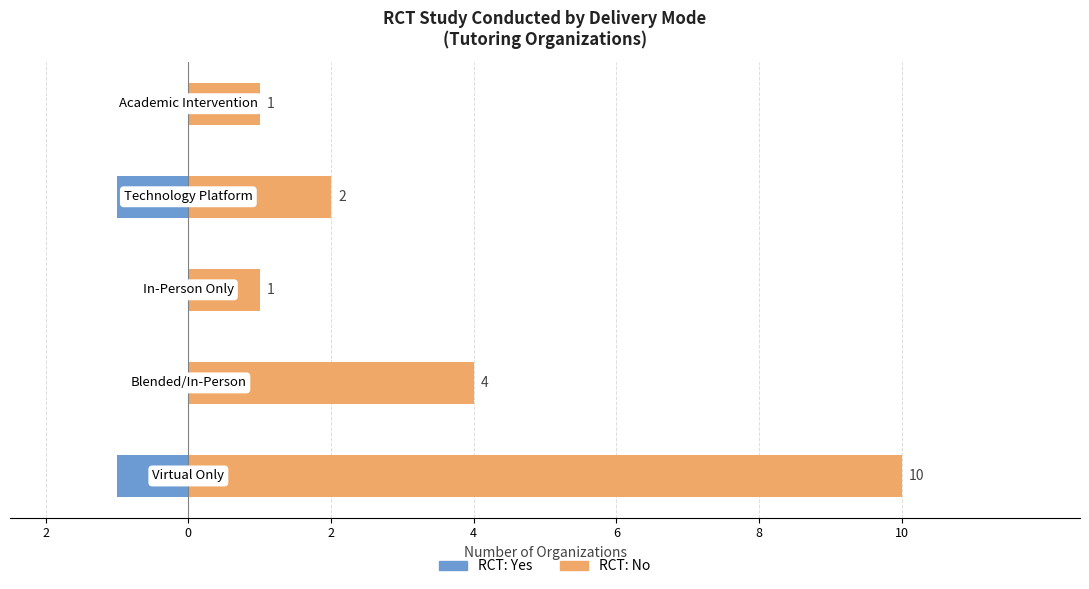

Which series has the largest range (max minus min)?

RCT: No